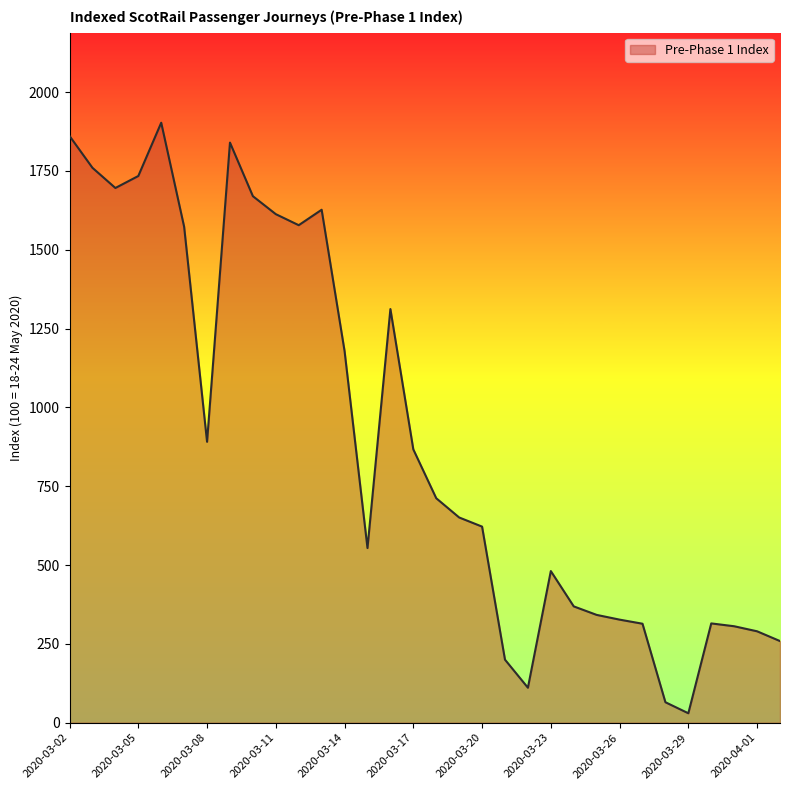

What is the greatest value displayed?

1903